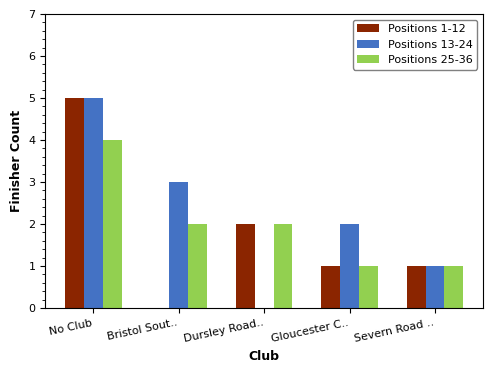

How many values in Positions 13-24 are above zero?

4